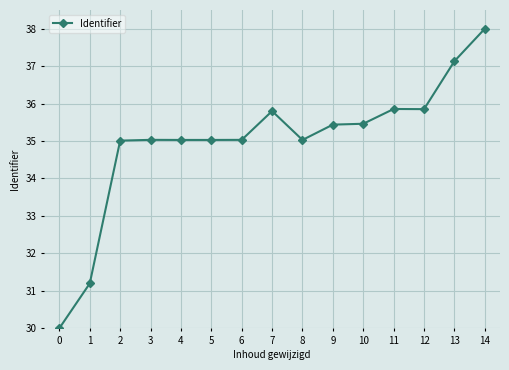

What is the value of the 3rd point from the left?

35.0